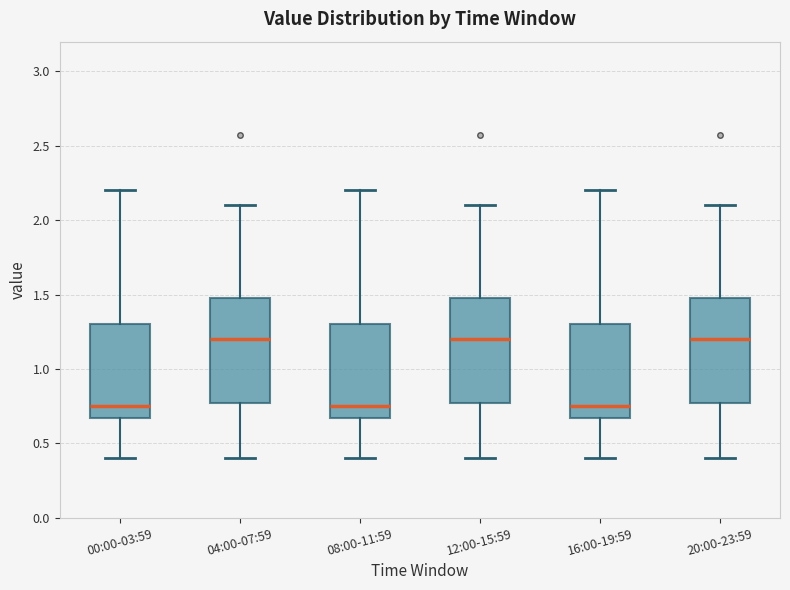

Reading left to right, transcribe this box plot: for each box, give where its median line is, the range the box spans, and where its two whiskers end, as read against the y-axis. The values are not printed on the chart, so give them approximately, as read against the axis.

00:00-03:59: median 0.75, box 0.65 to 1.30, whiskers 0.40 to 2.20
04:00-07:59: median 1.20, box 0.80 to 1.50, whiskers 0.40 to 2.10
08:00-11:59: median 0.75, box 0.65 to 1.30, whiskers 0.40 to 2.20
12:00-15:59: median 1.20, box 0.80 to 1.50, whiskers 0.40 to 2.10
16:00-19:59: median 0.75, box 0.65 to 1.30, whiskers 0.40 to 2.20
20:00-23:59: median 1.20, box 0.80 to 1.50, whiskers 0.40 to 2.10